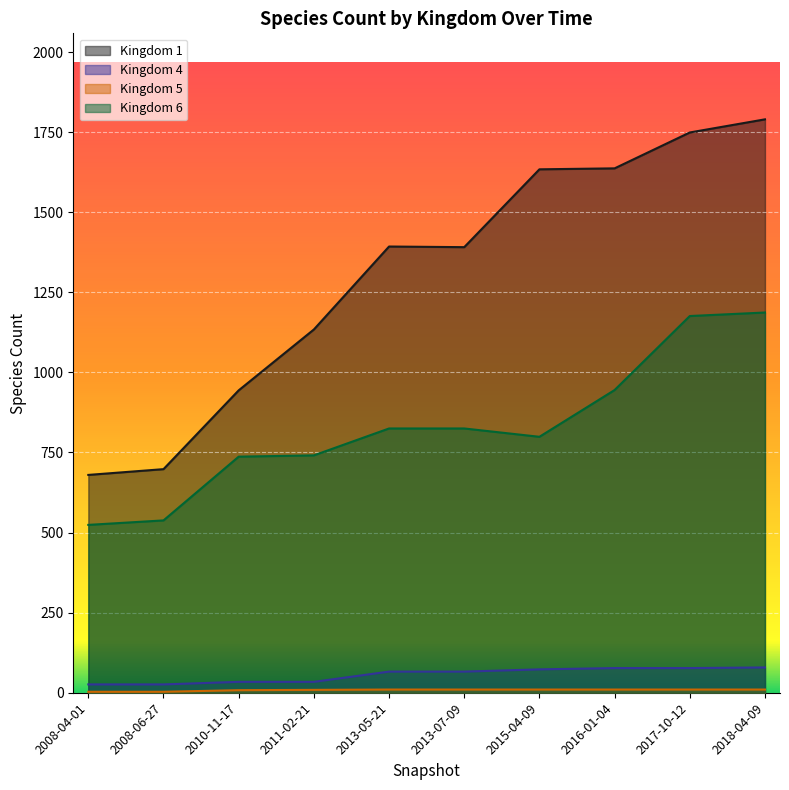

The value of Kingdom 6 at 2015-04-09 is 1252. True or false?

False